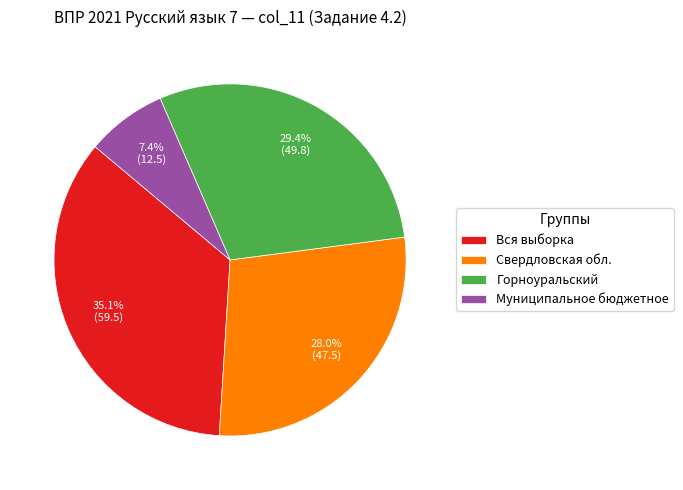

To the nearest percent, what is the average slice percentage?

25%